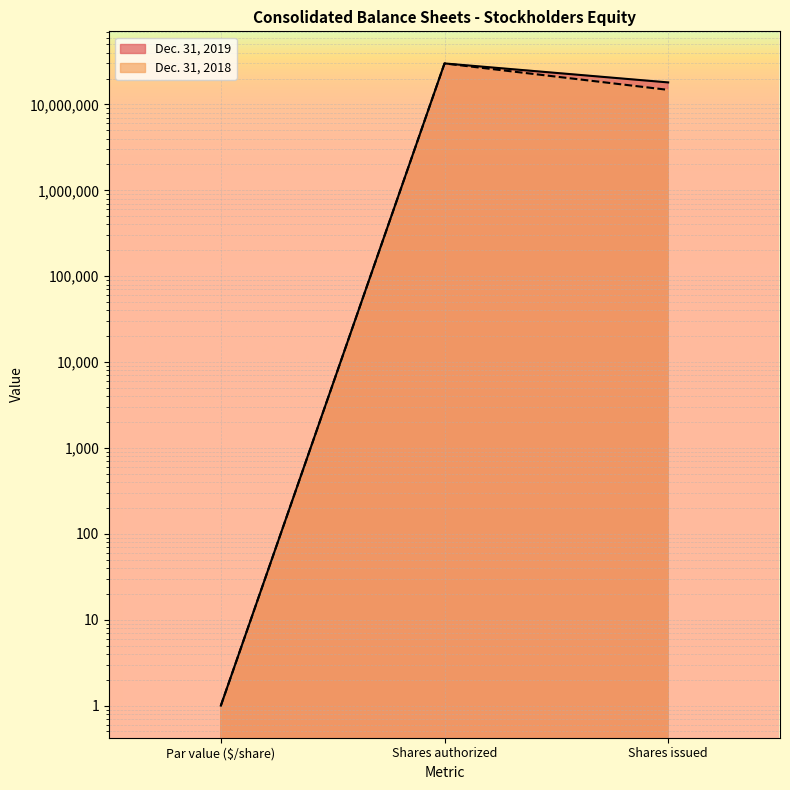

What is the total value across all series at Par value ($/share)?

2